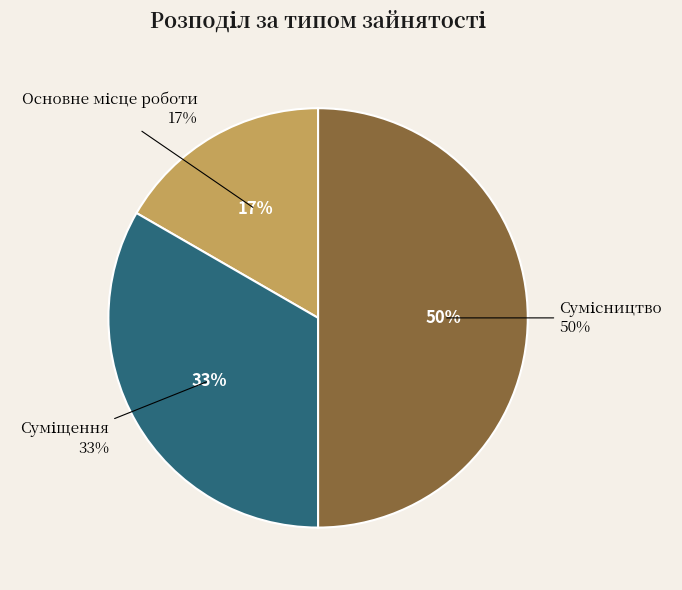

What percentage is the Сумісництво slice, to the nearest percent?

50%